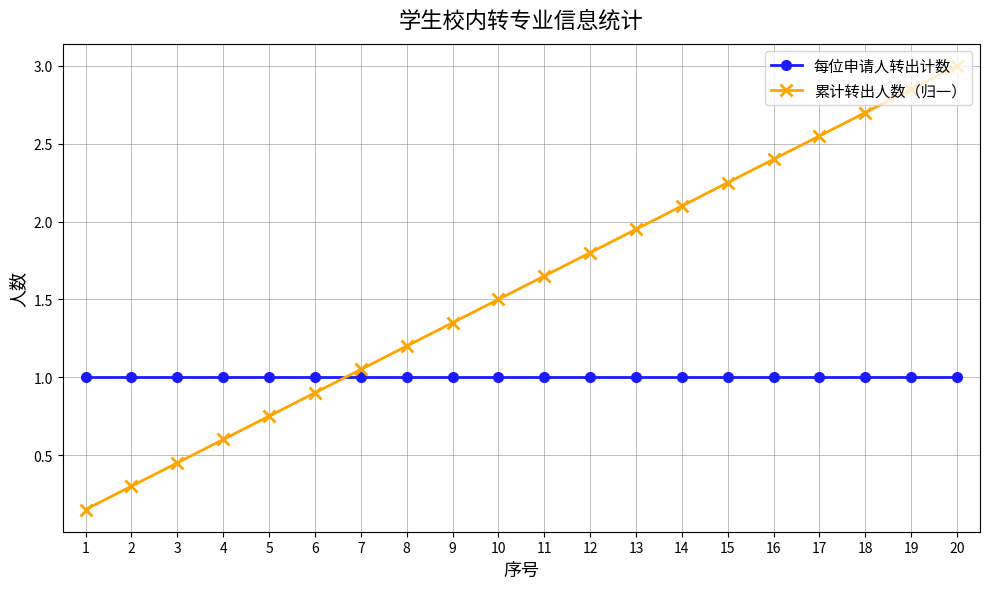

List the series in order of their peak value, lowest first.

每位申请人转出计数, 累计转出人数（归一）